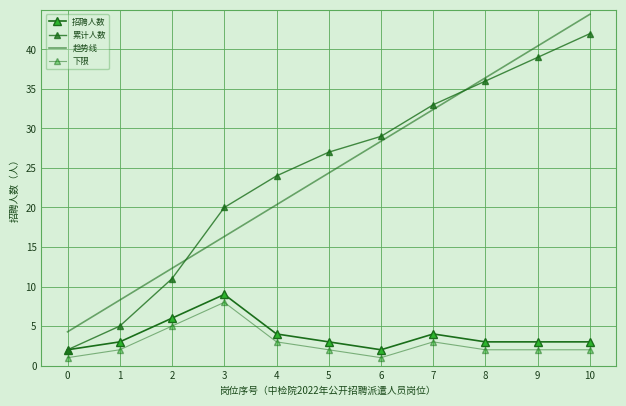

True or false: 下限 has a value of 1.6 at 2.

False